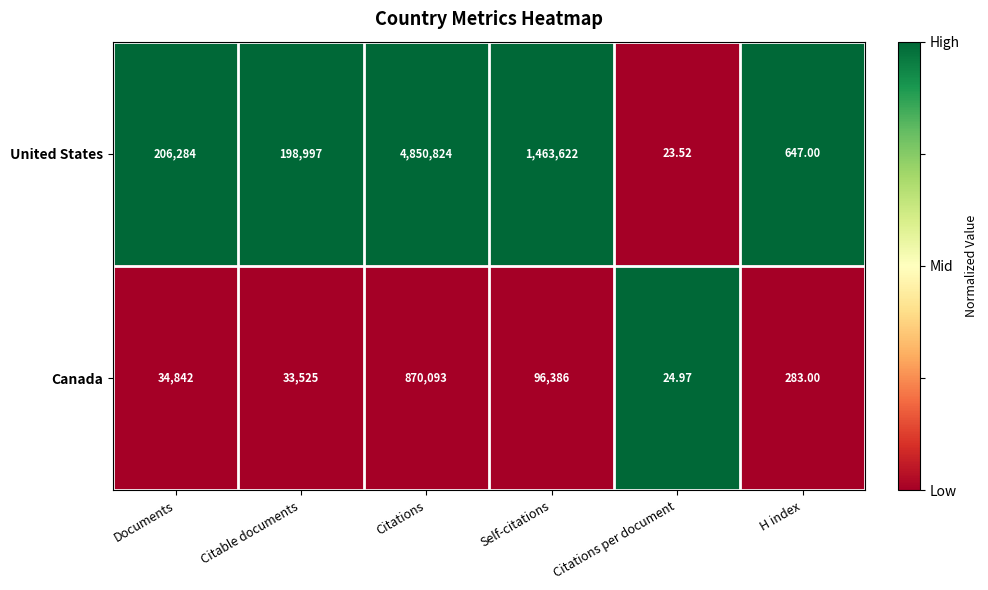

Which series has the largest total across all categories?

United States